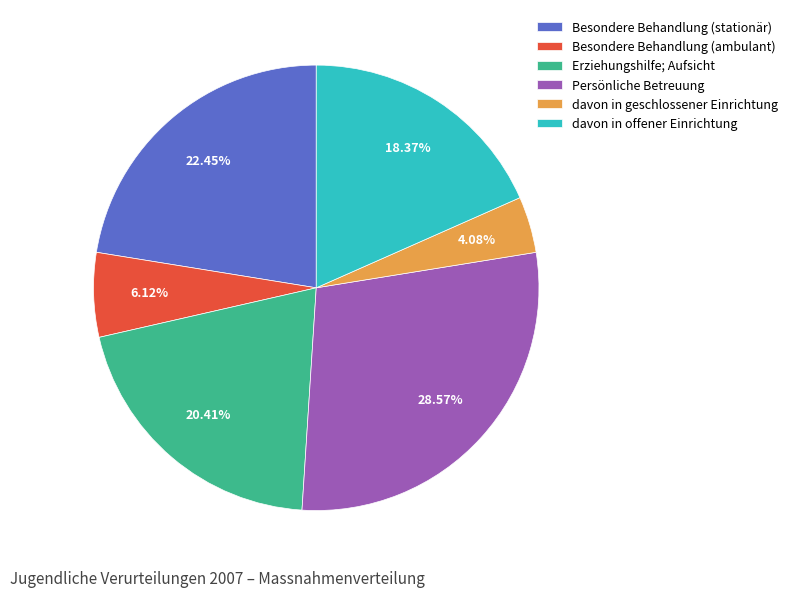

Between Erziehungshilfe; Aufsicht and davon in offener Einrichtung, which is larger?

Erziehungshilfe; Aufsicht